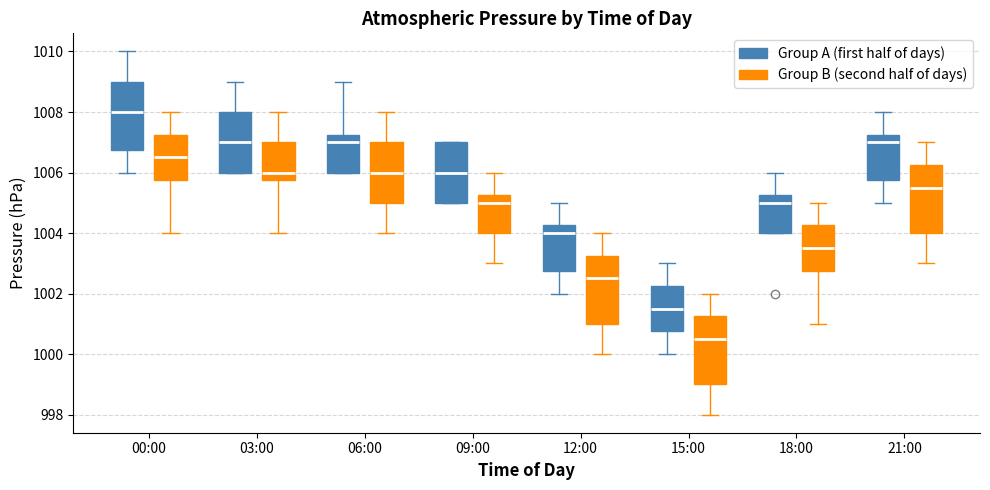

Where is the upper edge of the box for 03:00 (Group B (second half of days)) on the y-axis? The values are not printed on the chart, so give them approximately, as read against the axis.

1007.0